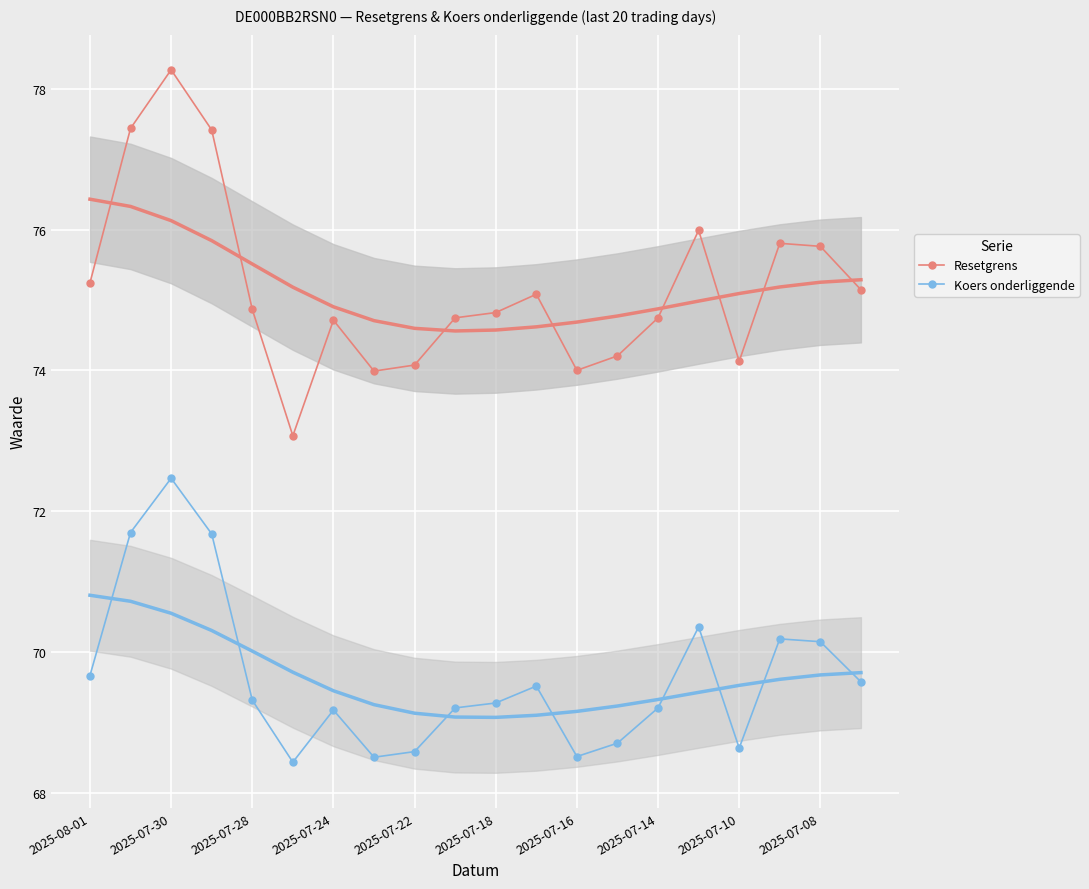

True or false: Resetgrens and Koers onderliggende cross at least once.

False